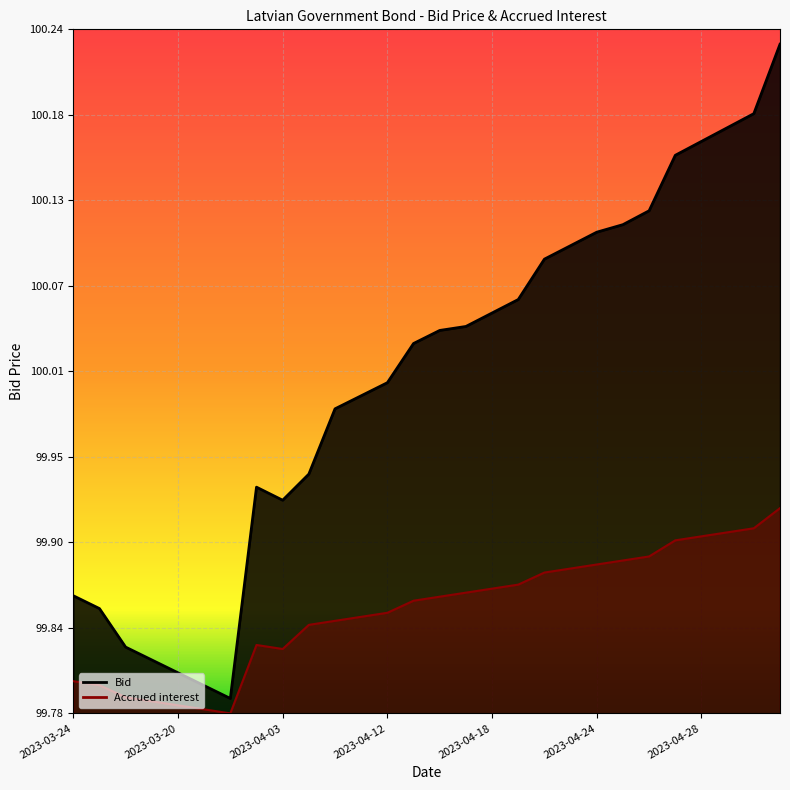

At which label does Bid first exceed 100?

2023-04-12